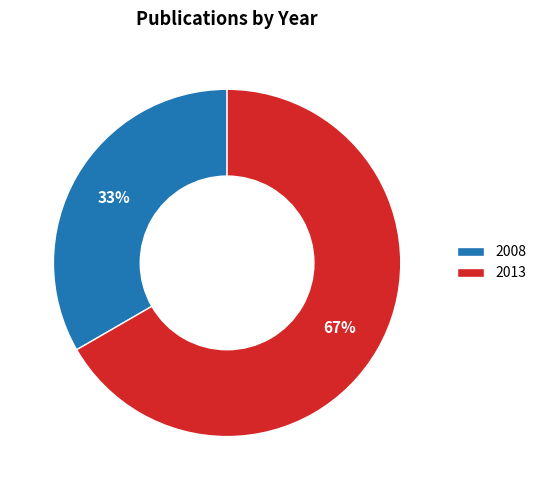

Is it true that 2013 is 74% of the pie?

False